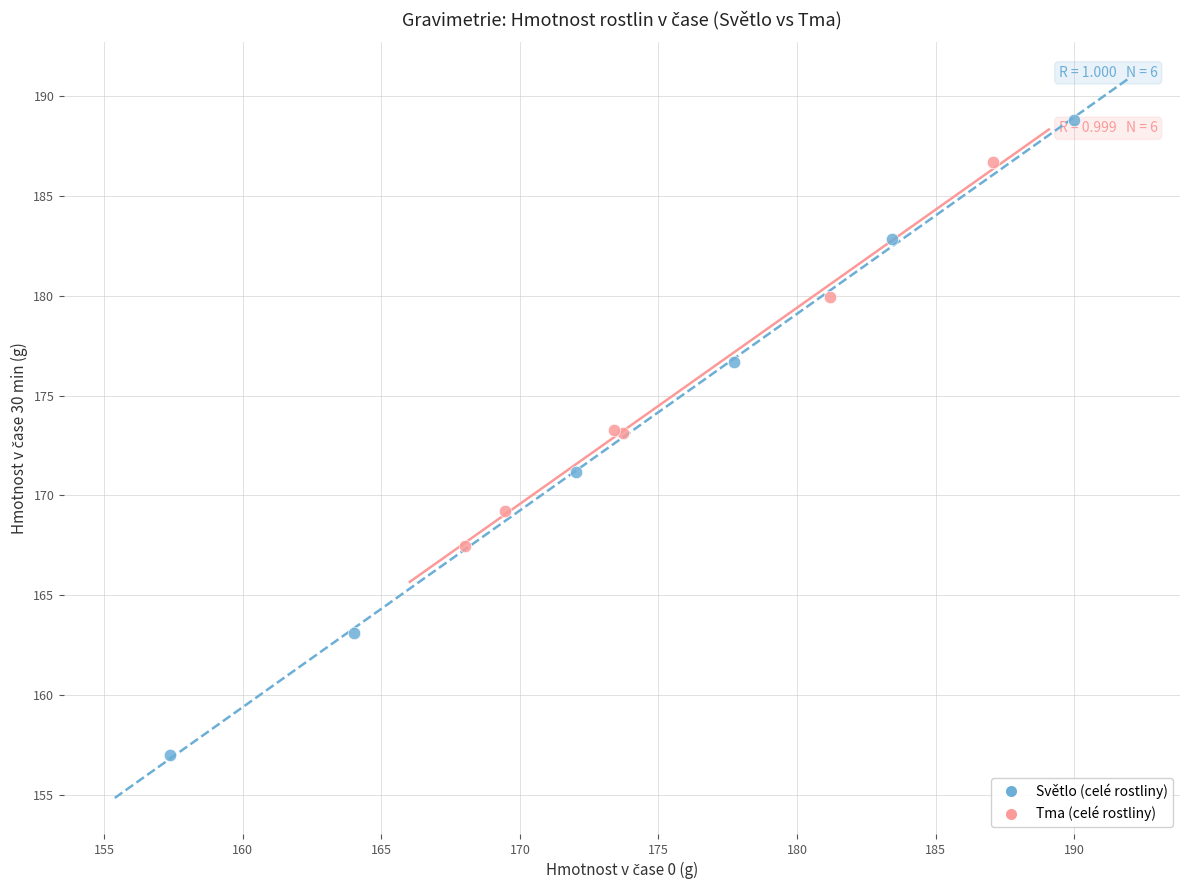

What are all the series names shown in the legend?

Světlo (celé rostliny), Tma (celé rostliny)